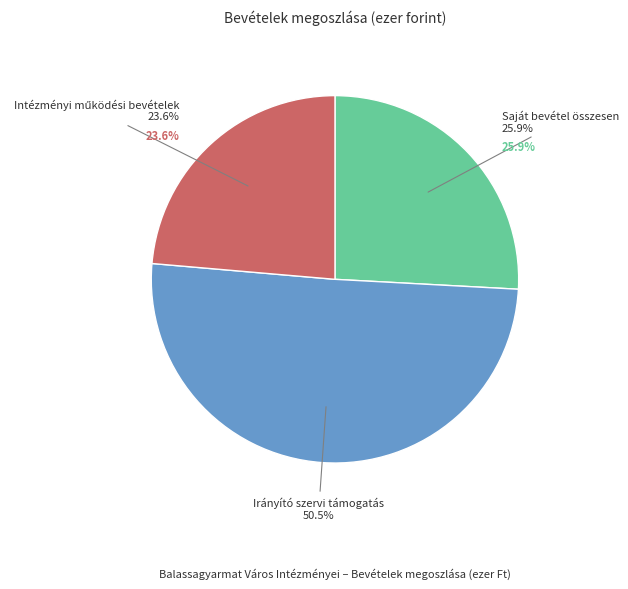

What percentage is the Intézményi működési bevételek slice, to the nearest percent?

24%